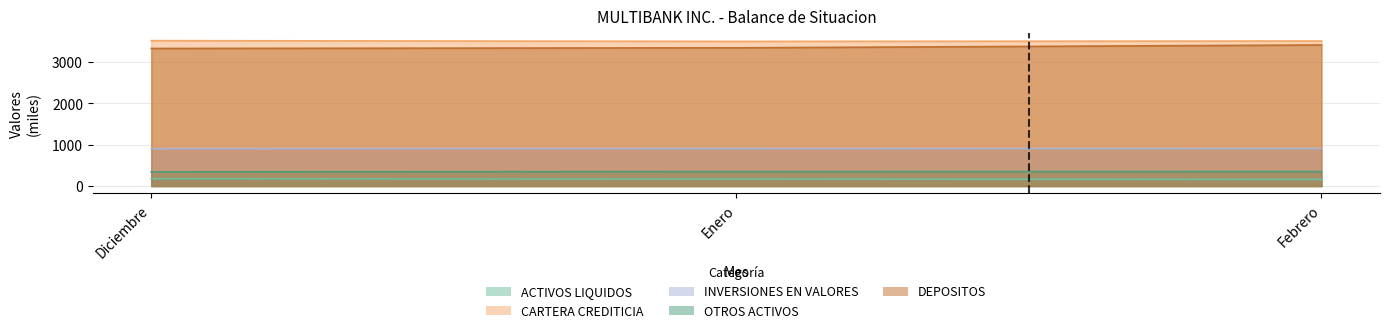

Which has a higher value, Febrero or Enero?

Enero